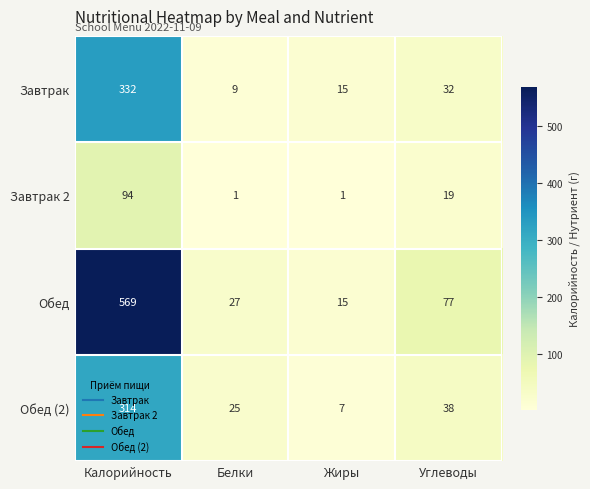

Is it true that Обед (2) equals 38 at Углеводы?

True